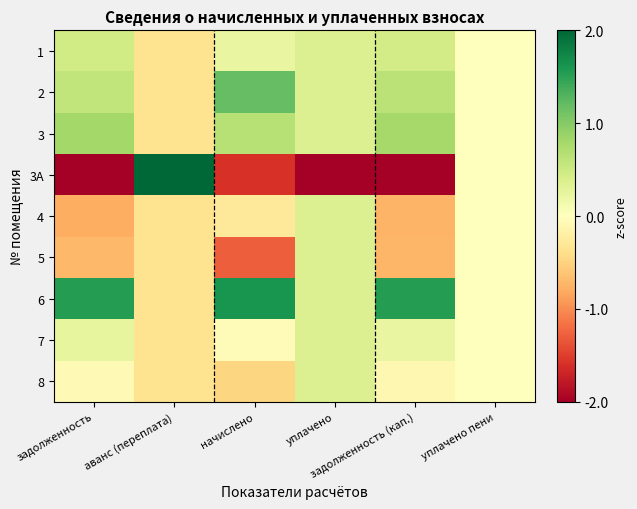

Reading left to right, extract all data points from this chart.

1: задолженность=0.5	аванс (переплата)=-0.4	начислено=0.2	уплачено=0.4	задолженность (кап.)=0.5	уплачено пени=0.0
2: задолженность=0.6	аванс (переплата)=-0.4	начислено=1.2	уплачено=0.4	задолженность (кап.)=0.6	уплачено пени=0.0
3: задолженность=0.8	аванс (переплата)=-0.4	начислено=0.7	уплачено=0.4	задолженность (кап.)=0.8	уплачено пени=0.0
3A: задолженность=-2.1	аванс (переплата)=2.8	начислено=-1.6	уплачено=-2.8	задолженность (кап.)=-2.1	уплачено пени=0.0
4: задолженность=-0.8	аванс (переплата)=-0.4	начислено=-0.3	уплачено=0.4	задолженность (кап.)=-0.7	уплачено пени=0.0
5: задолженность=-0.7	аванс (переплата)=-0.4	начислено=-1.3	уплачено=0.4	задолженность (кап.)=-0.7	уплачено пени=0.0
6: задолженность=1.5	аванс (переплата)=-0.4	начислено=1.6	уплачено=0.4	задолженность (кап.)=1.5	уплачено пени=0.0
7: задолженность=0.2	аванс (переплата)=-0.4	начислено=-0.1	уплачено=0.4	задолженность (кап.)=0.2	уплачено пени=0.0
8: задолженность=-0.1	аванс (переплата)=-0.4	начислено=-0.5	уплачено=0.4	задолженность (кап.)=-0.1	уплачено пени=0.0